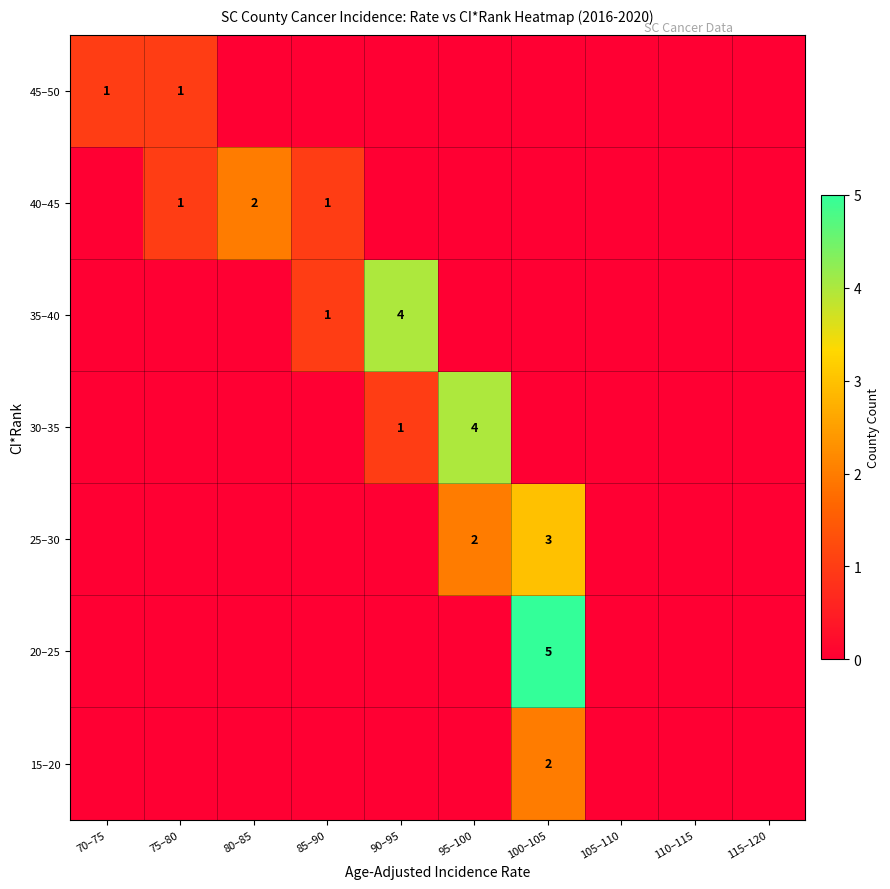

At which category does the chart reach its peak across all series?

100–105